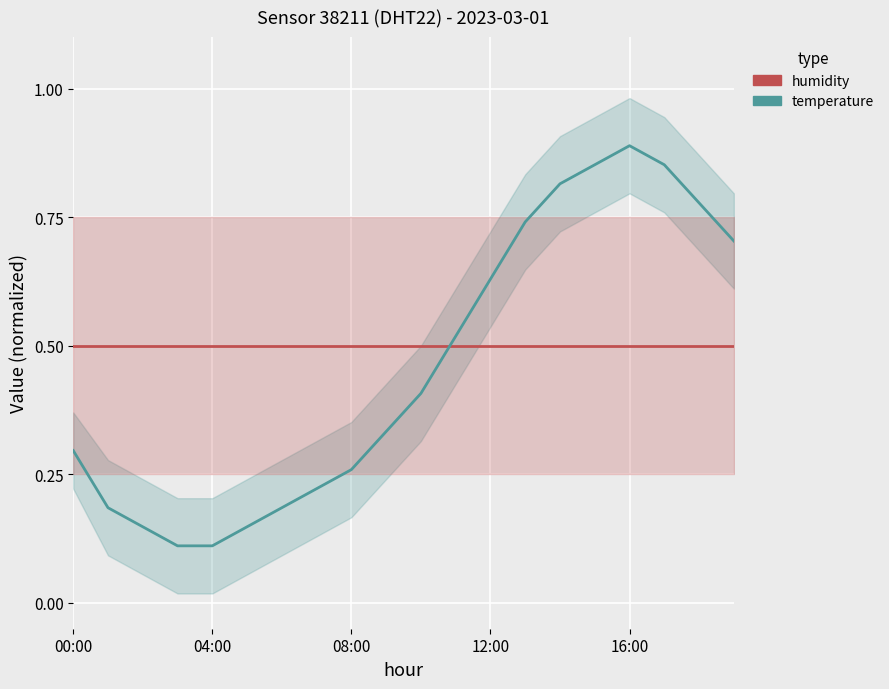

Between which two adjacent categories do humidity and temperature first intersect?

10 and 11